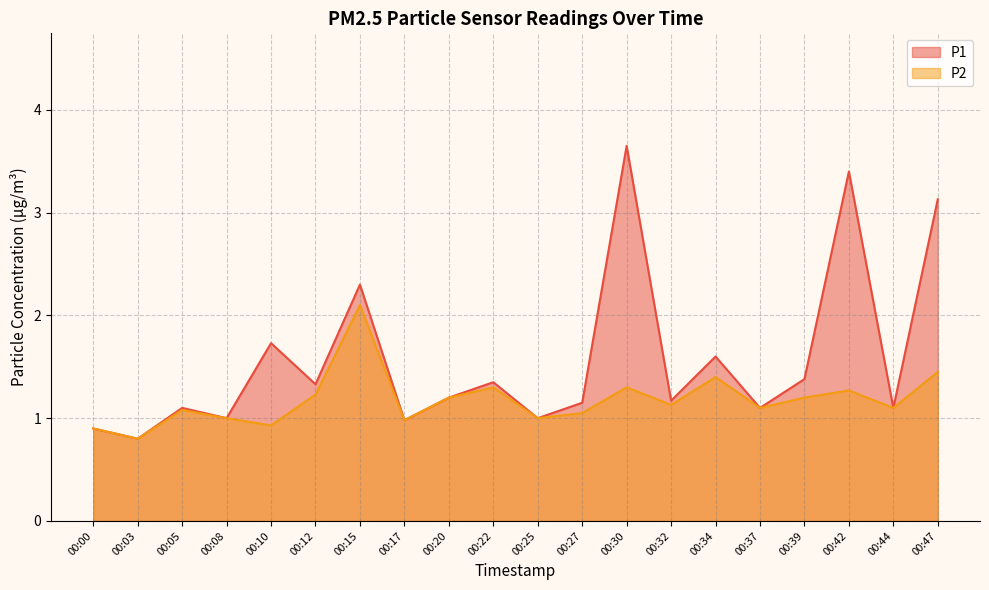

Which series has the widest spread of values?

P1